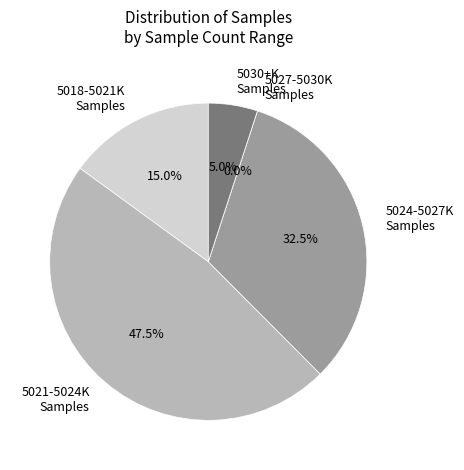

Which has a higher value, 39 or 20?

39